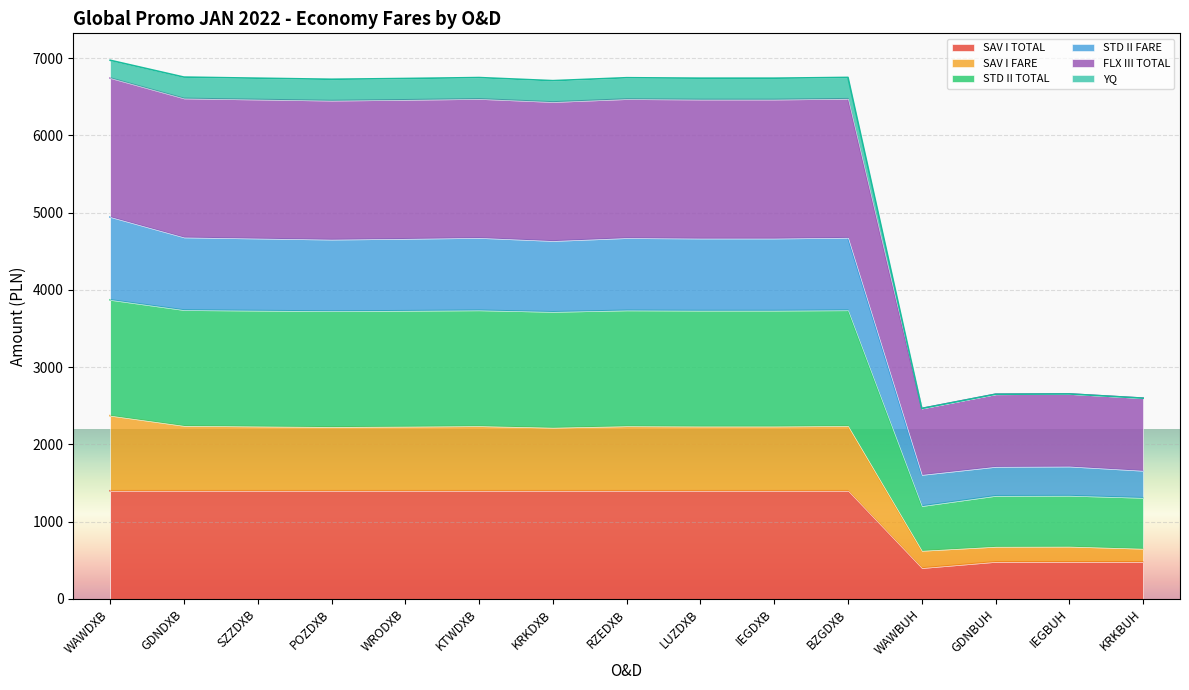

What is the label of the 13th point from the left?

GDNBUH